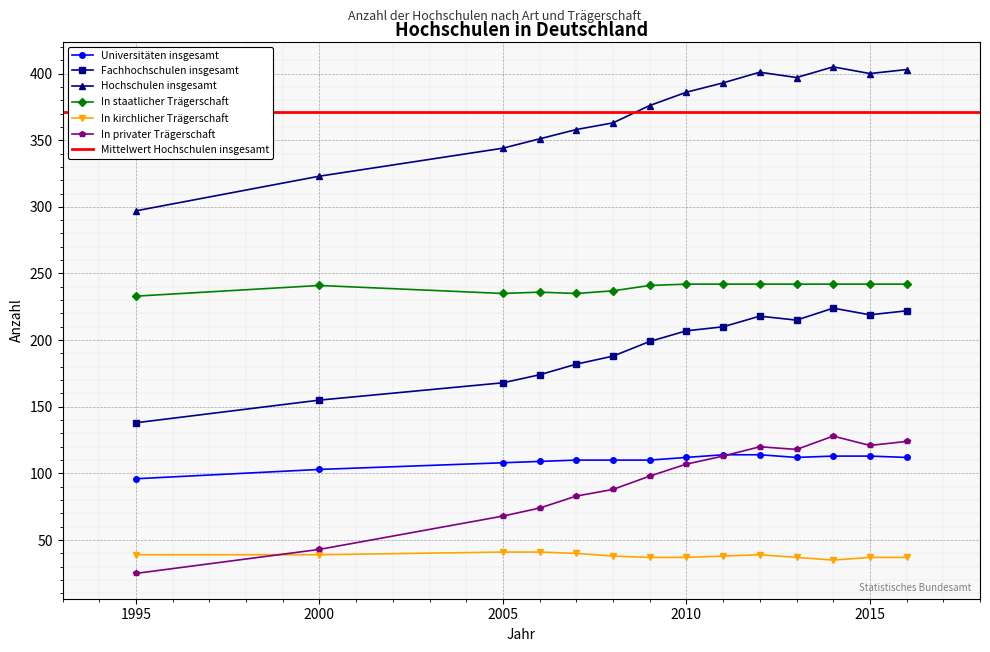

The value of In kirchlicher Trägerschaft at 2015 is 19. True or false?

False